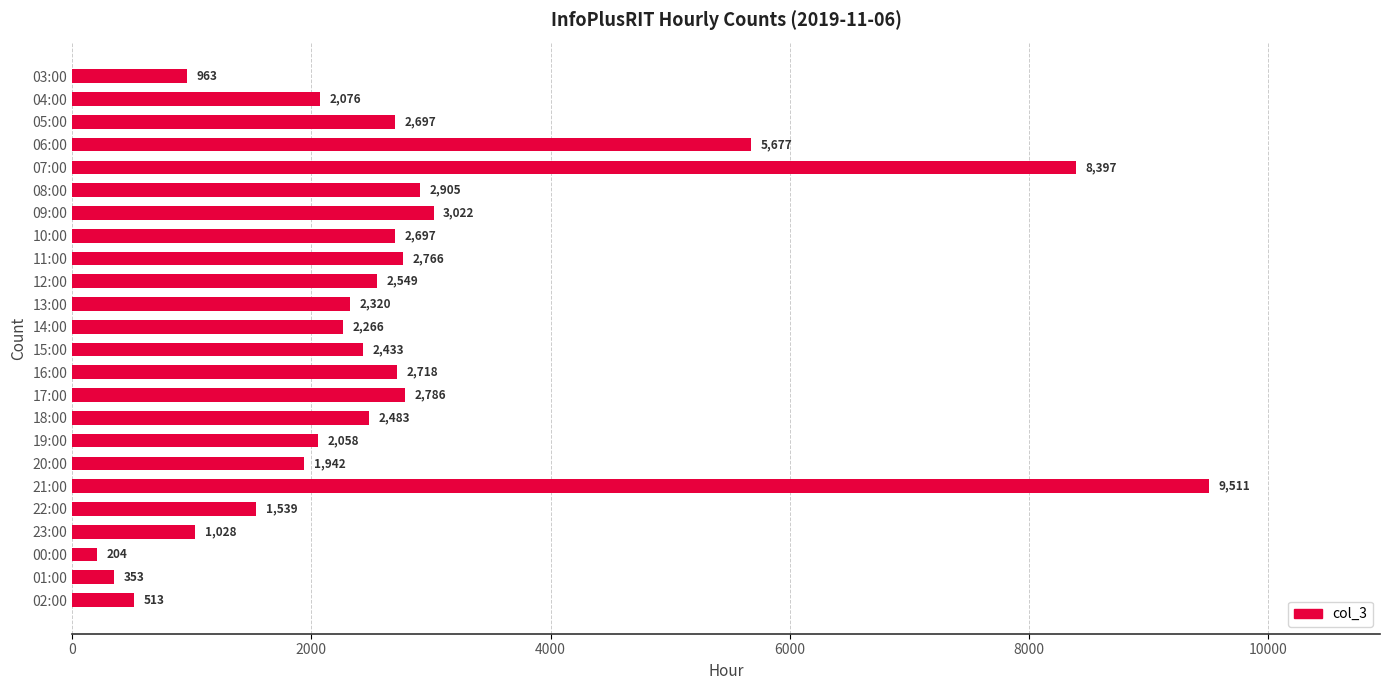

What is the difference between the maximum and minimum values?

9307